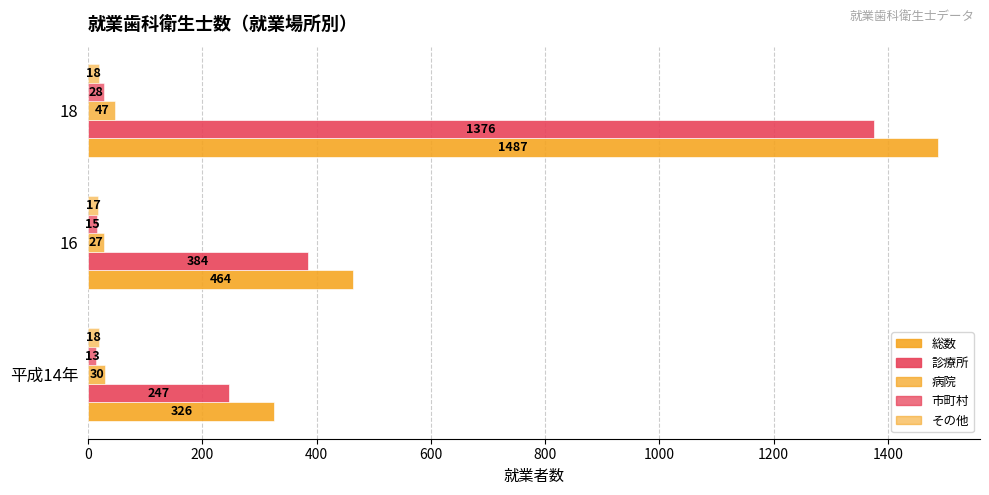

How many data points in その他 are less than 18?

1